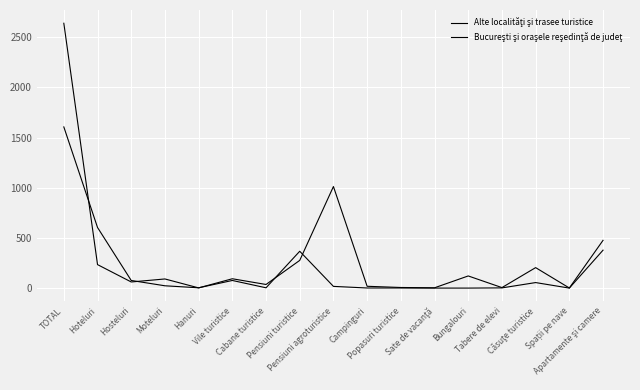

Between which two adjacent categories do Bucureşti şi oraşele reşedinţă de judeţ and Alte localităţi şi trasee turistice first intersect?

TOTAL and Hoteluri